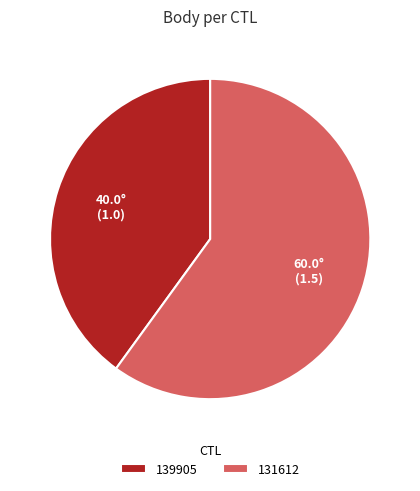

Count the number of slices in the pie.

2